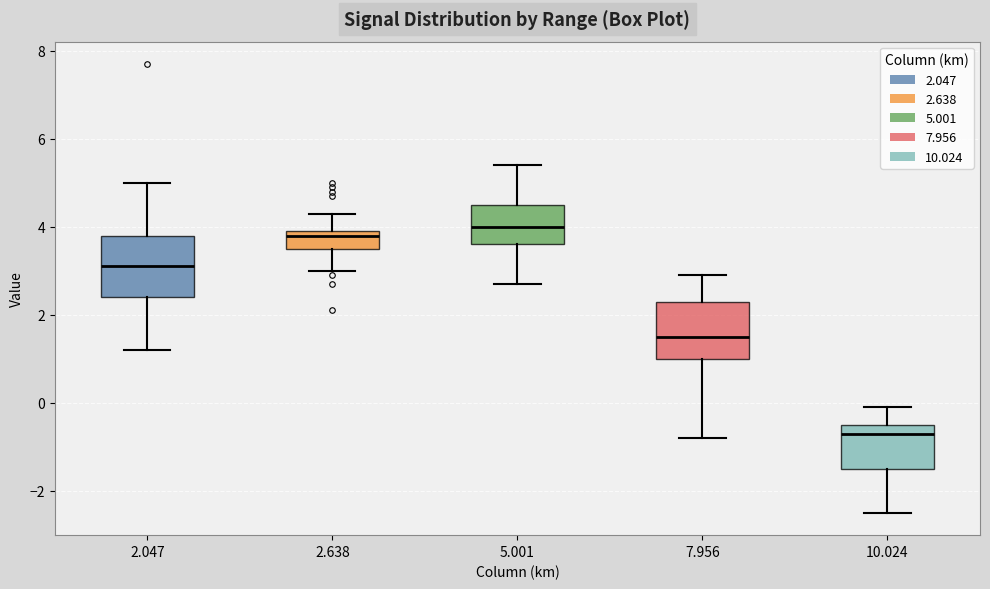

Reading left to right, transcribe this box plot: for each box, give where its median line is, the range the box spans, and where its two whiskers end, as read against the y-axis. The values are not printed on the chart, so give them approximately, as read against the axis.

2.047: median 3.2, box 2.4 to 3.8, whiskers 1.2 to 5.0
2.638: median 3.8, box 3.6 to 4.0, whiskers 3.0 to 4.4
5.001: median 4.0, box 3.6 to 4.6, whiskers 2.8 to 5.4
7.956: median 1.6, box 1.0 to 2.4, whiskers -0.8 to 3.0
10.024: median -0.6, box -1.4 to -0.4, whiskers -2.4 to 0.0